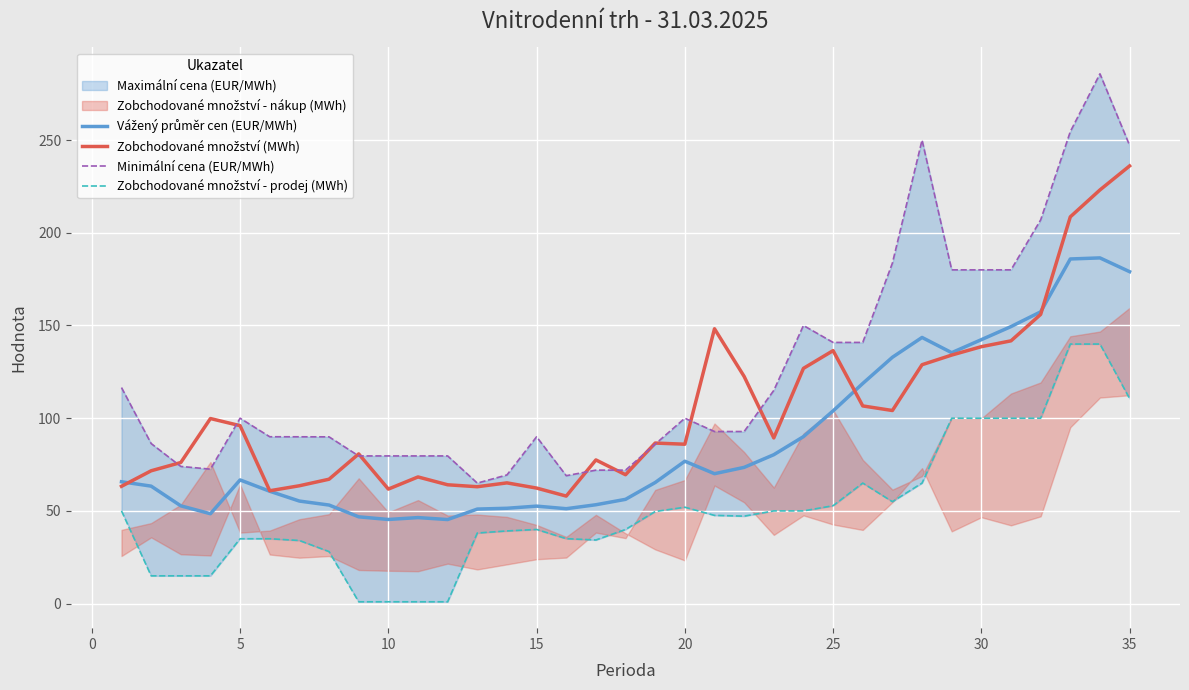

How many intersections are there between Zobchodované množství (MWh) and Vážený průměr cen (EUR/MWh)?

3